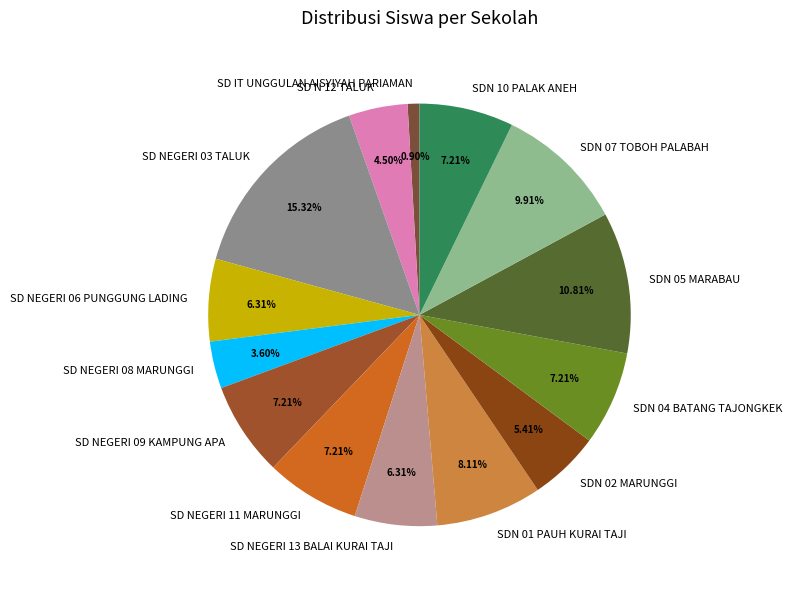

Does SD N 12 TALUK represent more than half of the total?

No